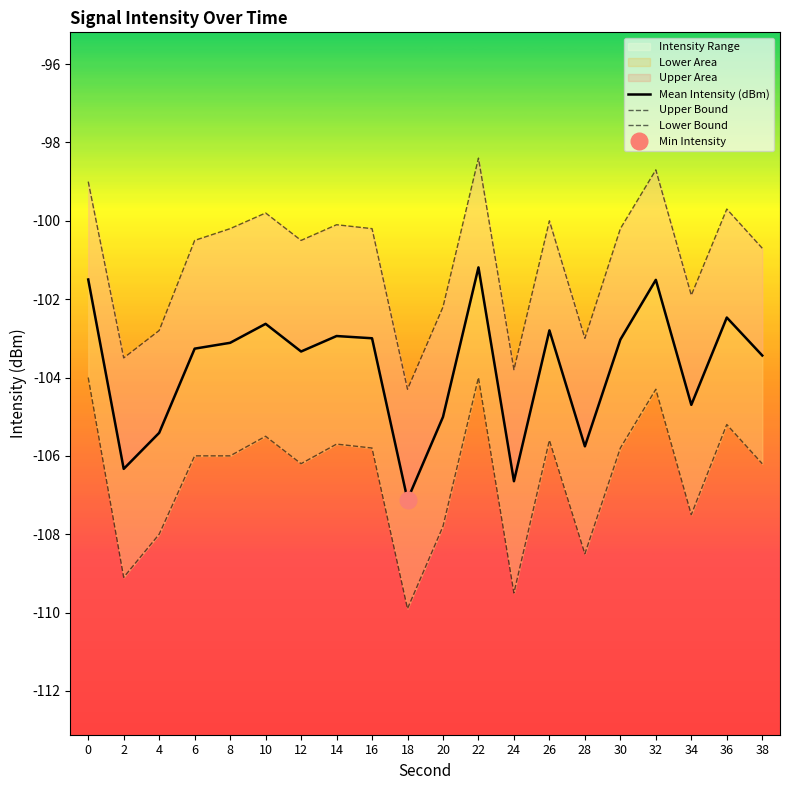

The Mean Intensity (dBm) series shows -30.4 at 0. True or false?

False